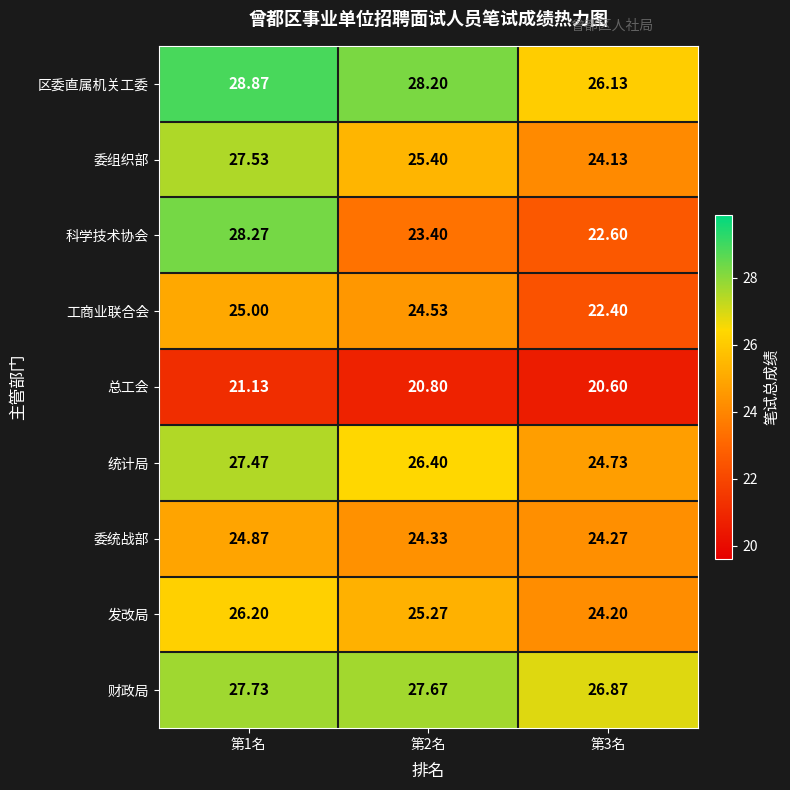

At 第1名, list the series in order from smallest to largest.

总工会, 委统战部, 工商业联合会, 发改局, 统计局, 委组织部, 财政局, 科学技术协会, 区委直属机关工委